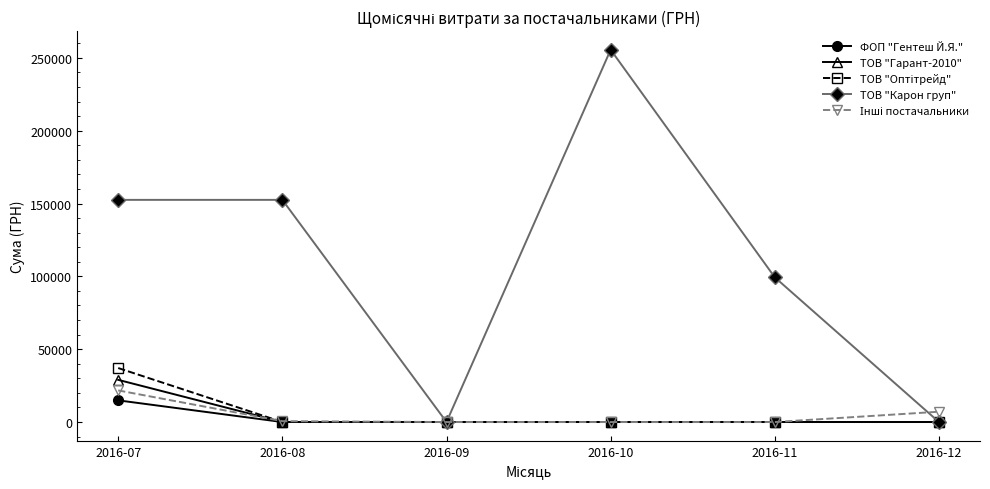

Which series has the largest total across all categories?

ТОВ "Карон груп"